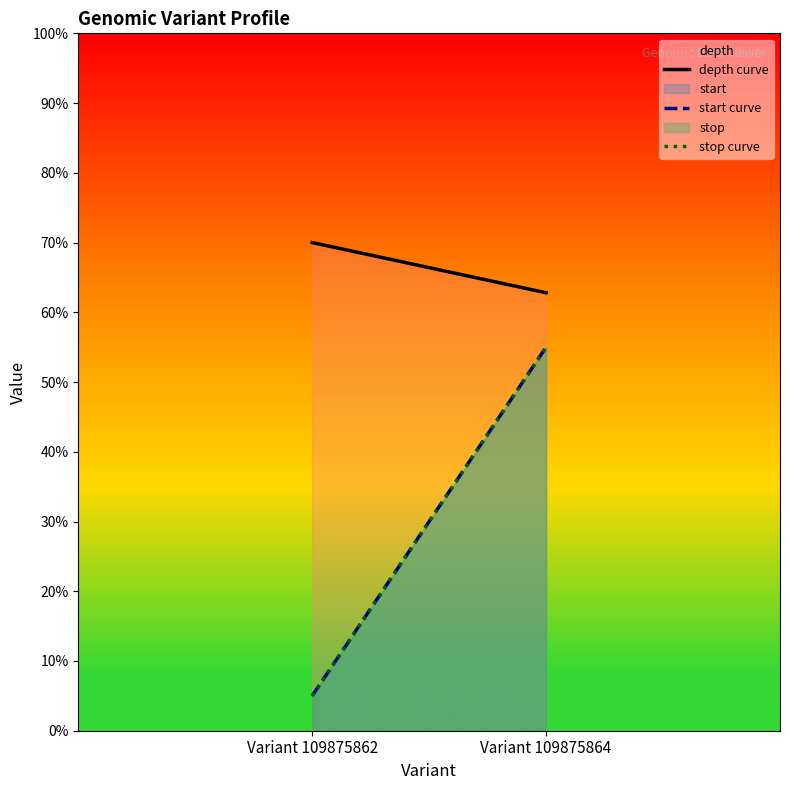

Is it true that depth curve equals 16.6 at Variant 109875862?

False